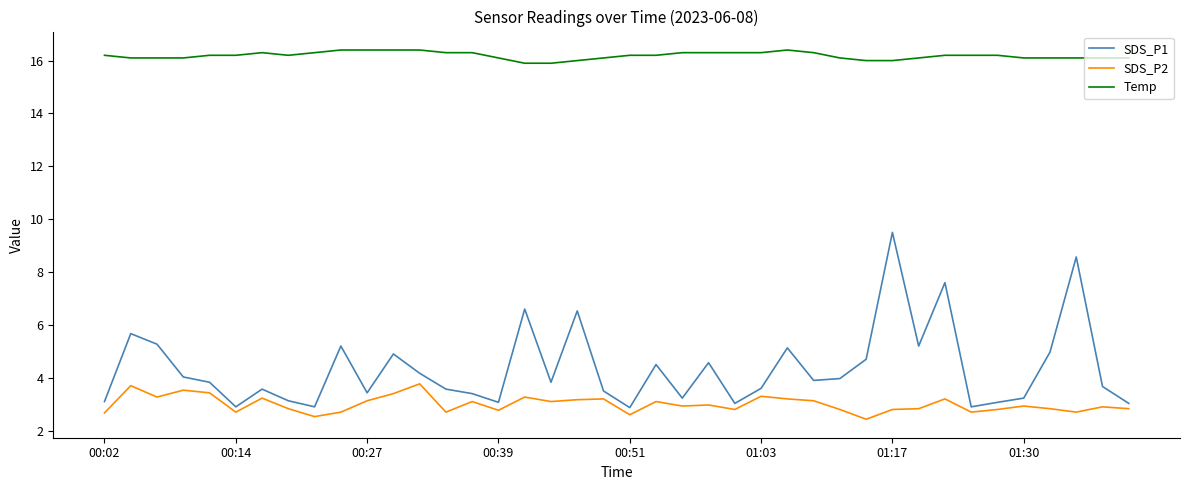

What is the smallest value displayed?

2.4